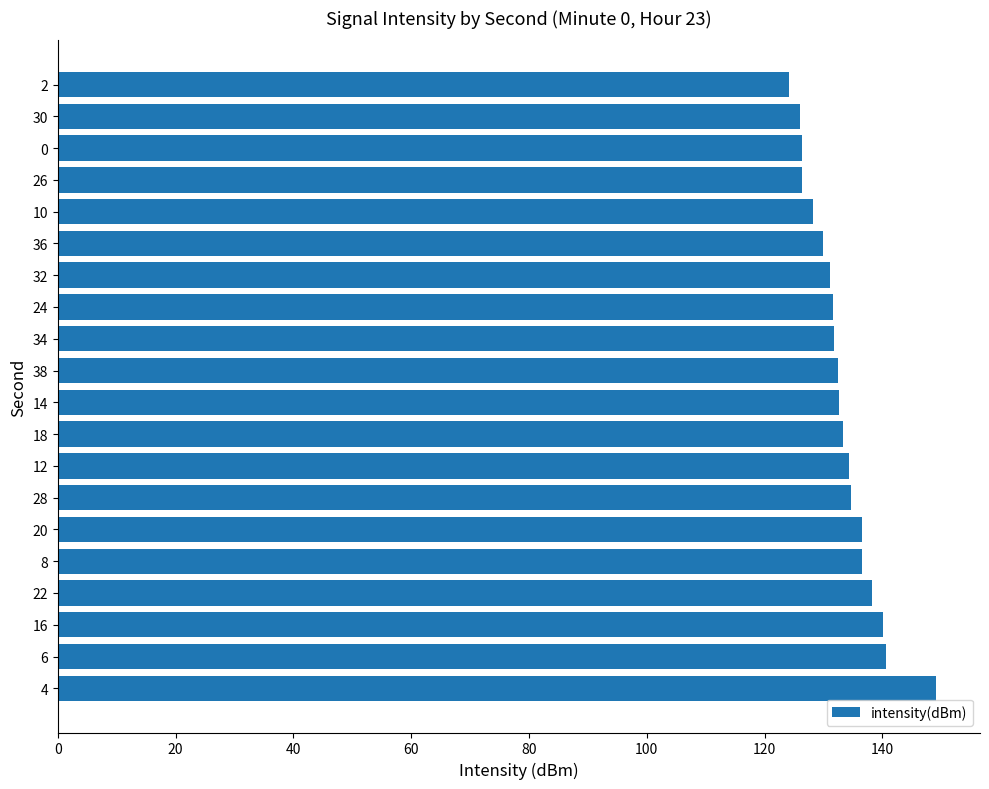

The chart shows a value of 219.5 at 10. True or false?

False